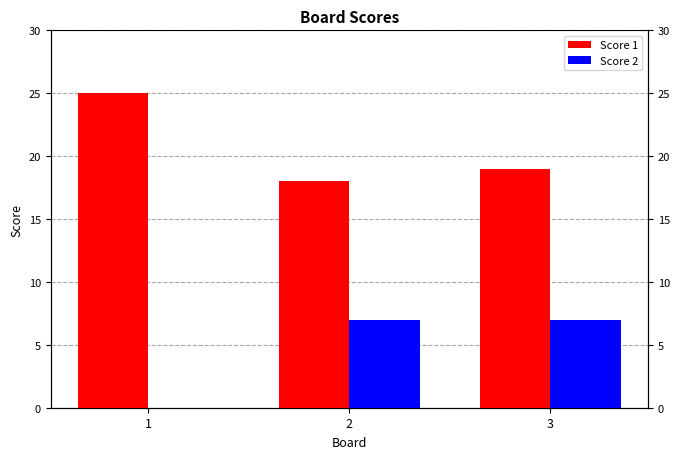

Which series has the largest total across all categories?

Score 1